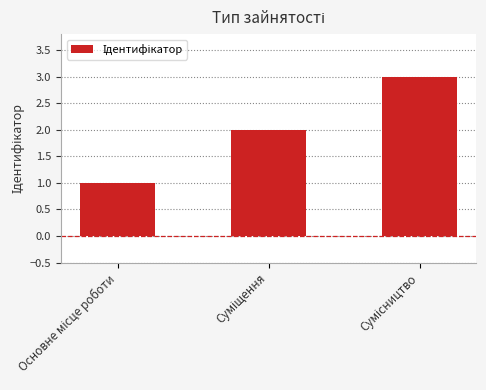

What is the greatest value displayed?

3